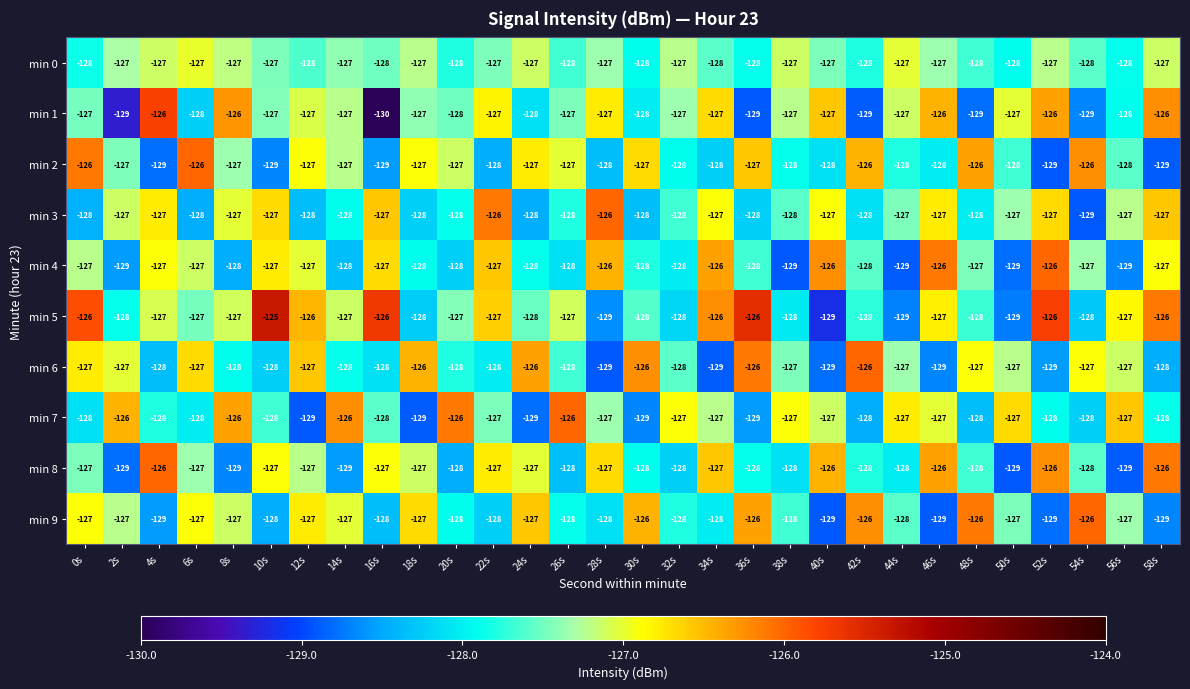

What is the average value of the min 1 series?

-127